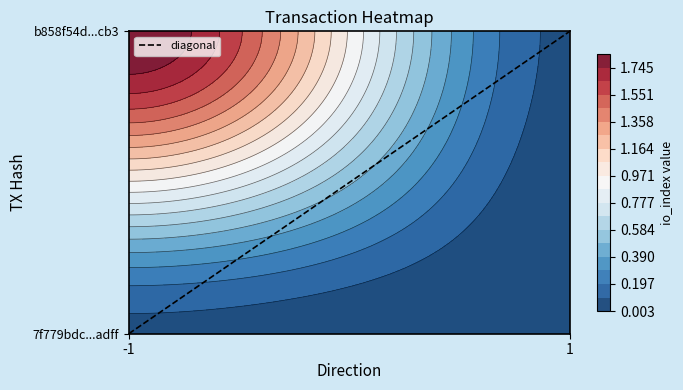

Which category has the highest value across all series?

1